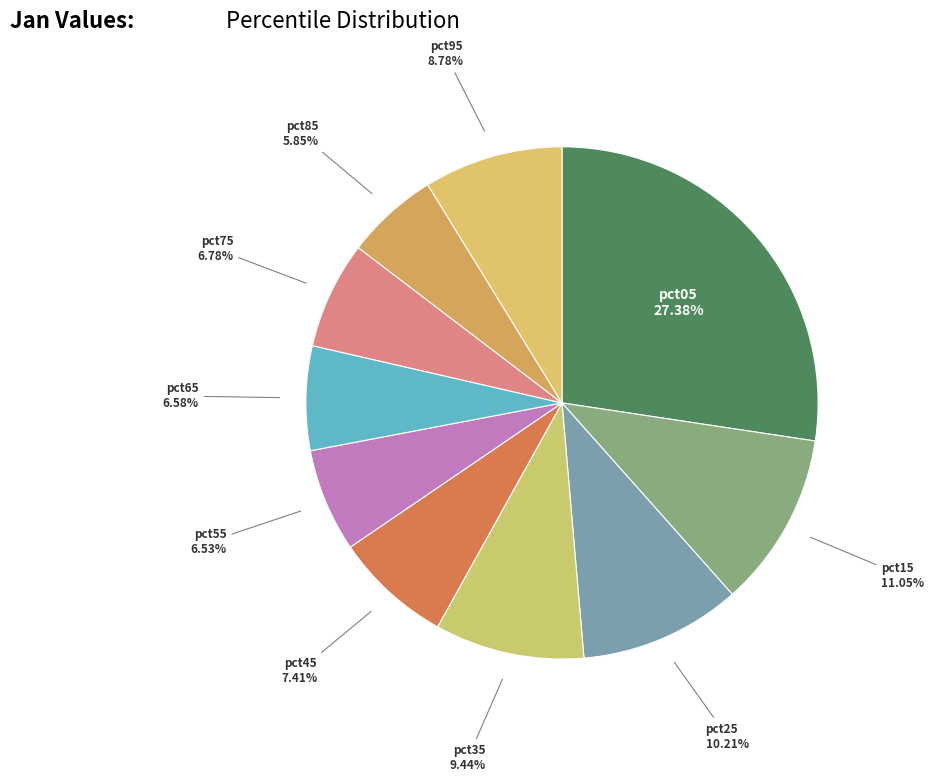

Count the number of slices in the pie.

10